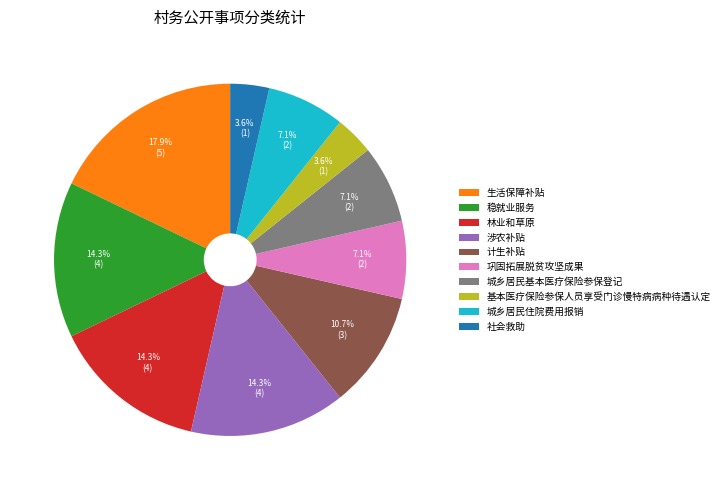

What percentage is the 稳就业服务 slice, to the nearest percent?

14%